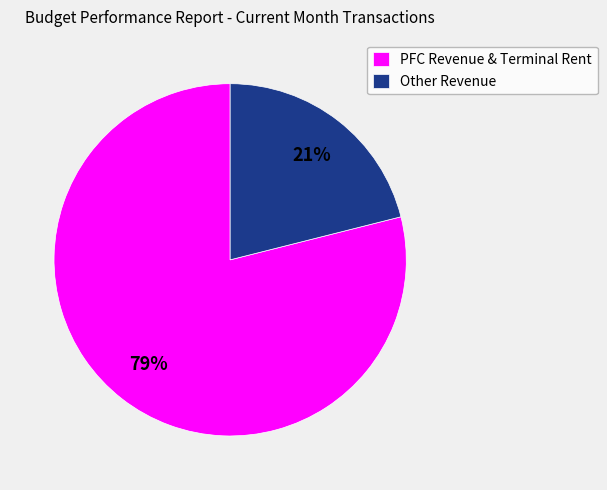

Is it true that PFC Revenue & Terminal Rent is 71% of the pie?

False